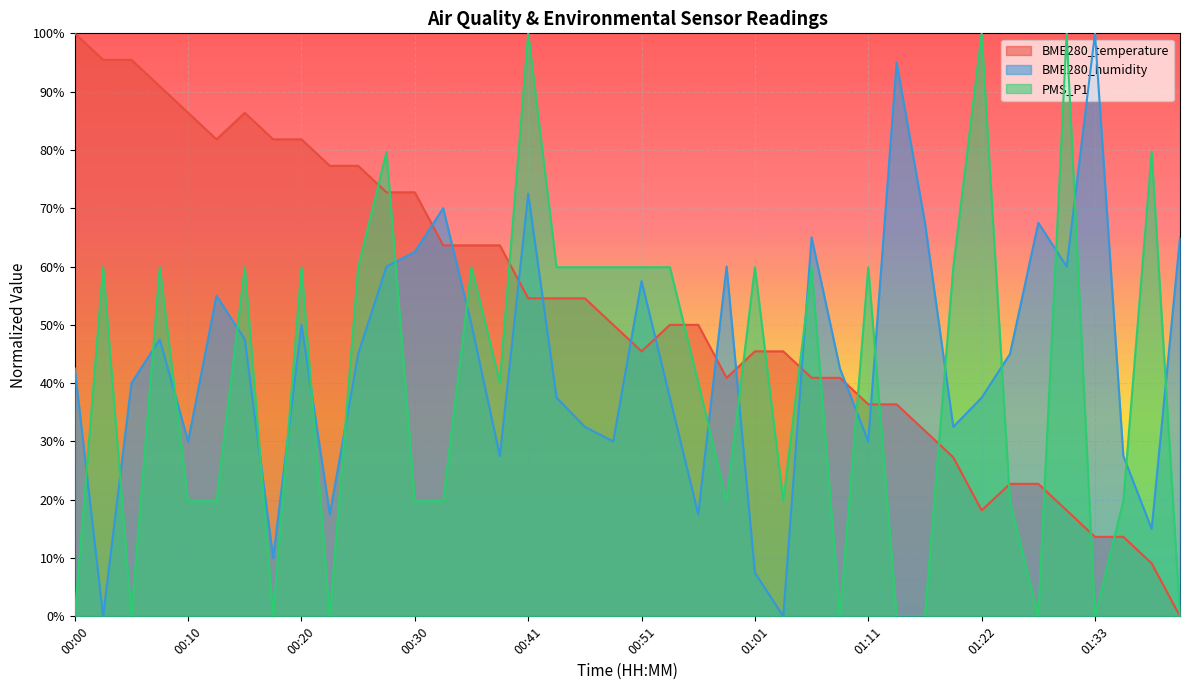

At which category does PMS_P1 reach its first local peak?

00:02